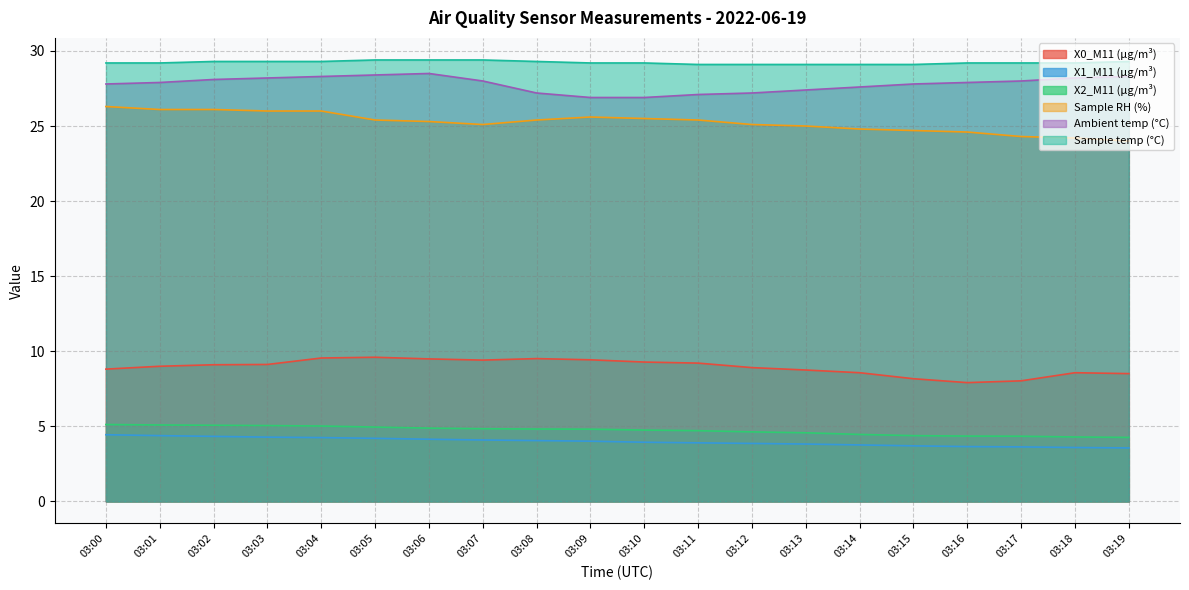

At which label does X2_M11 (μg/m³) reach its minimum?

03:19